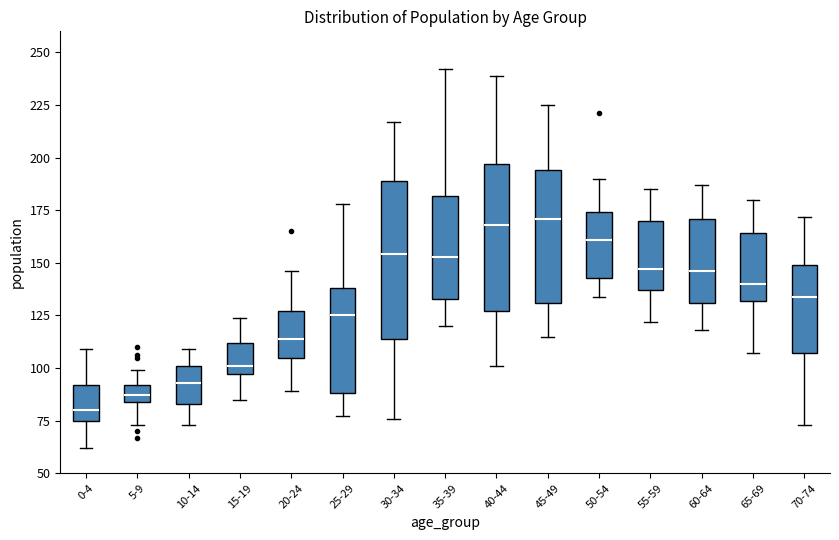

Which box is the tallest, from its lower edge to its upper edge?

30-34